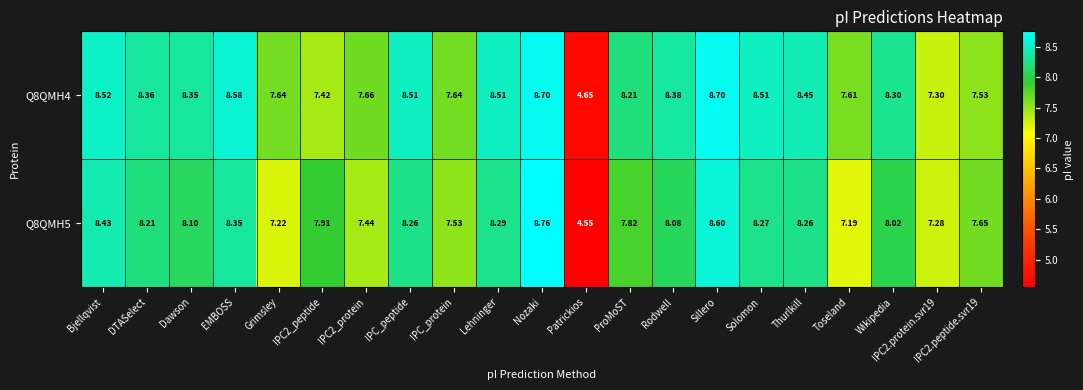

At which label does Q8QMH5 first exceed 8?

Bjellqvist